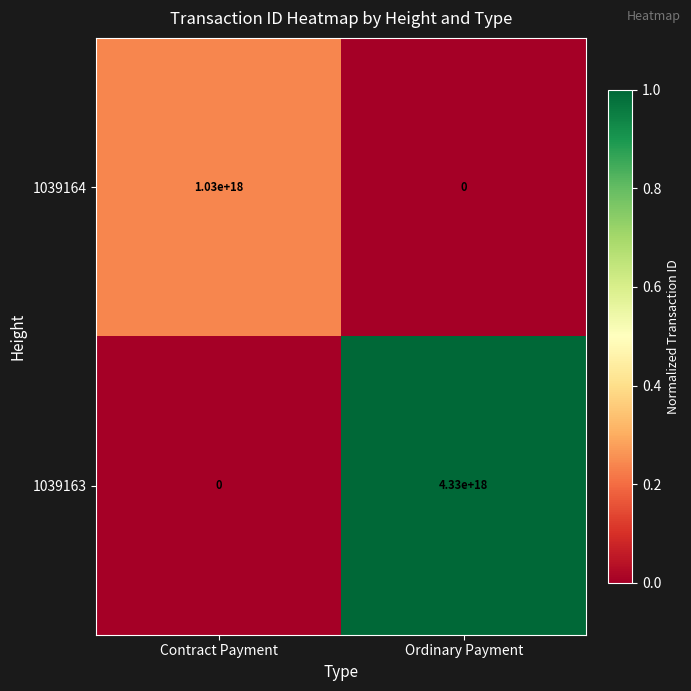

Rank the categories by 1039163 value from lowest to highest.

Contract Payment, Ordinary Payment